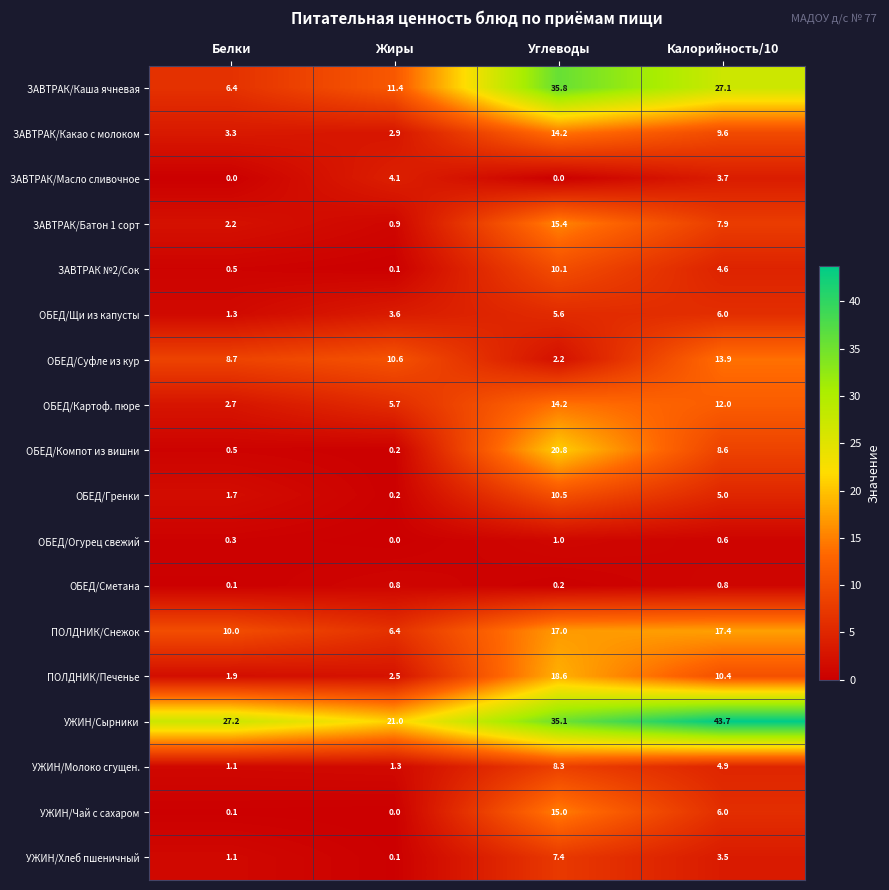

What is the average value of the ОБЕД/Компот из вишни series?

7.5